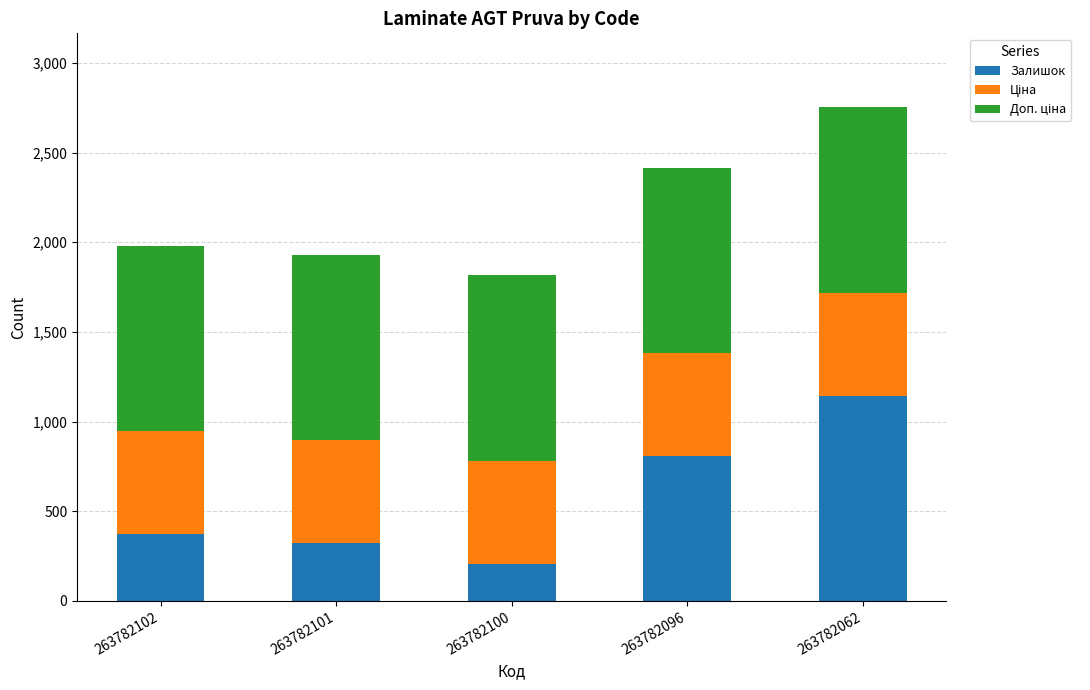

At which label is Залишок closest to 675?

263782096